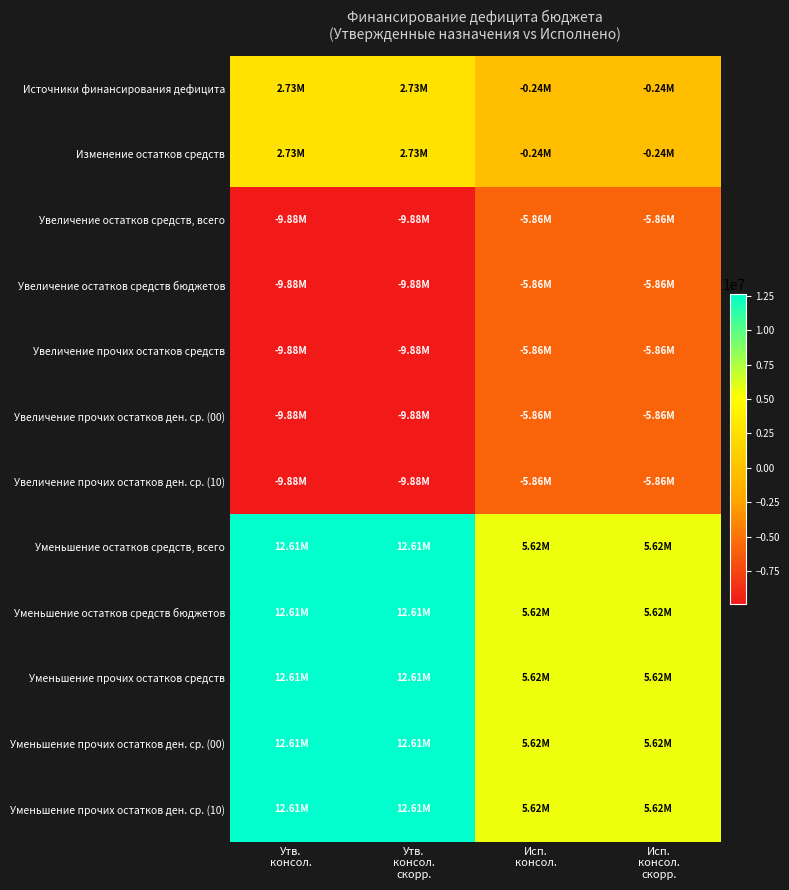

What is the total value across all series at Исп.
консол.?

-1658791.5